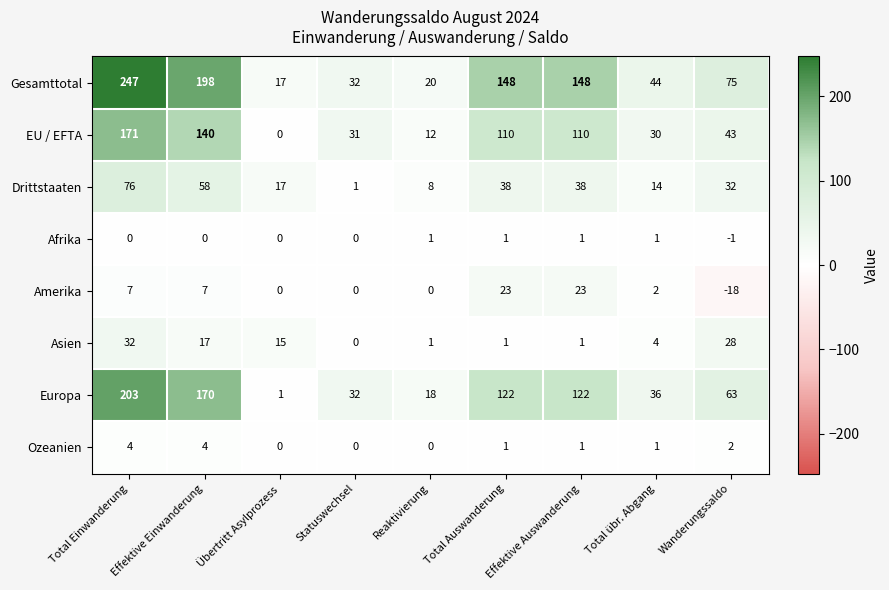

What is the maximum value shown in the chart?

247